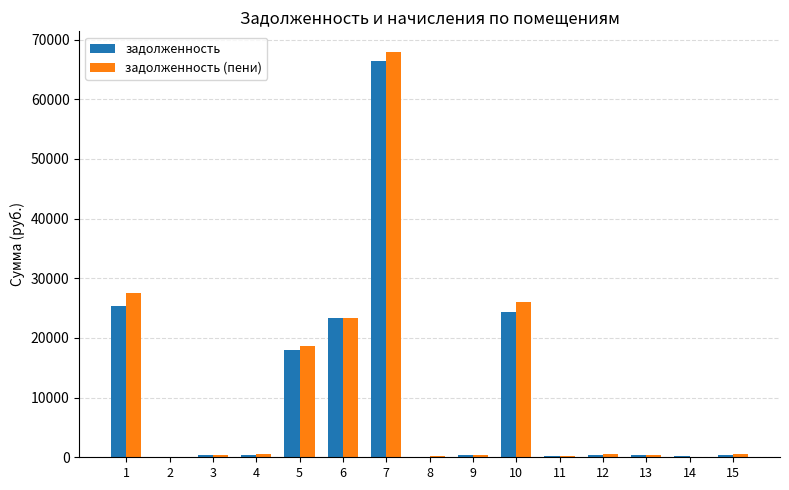

True or false: задолженность (пени) has a value of 364.1 at 3.

True